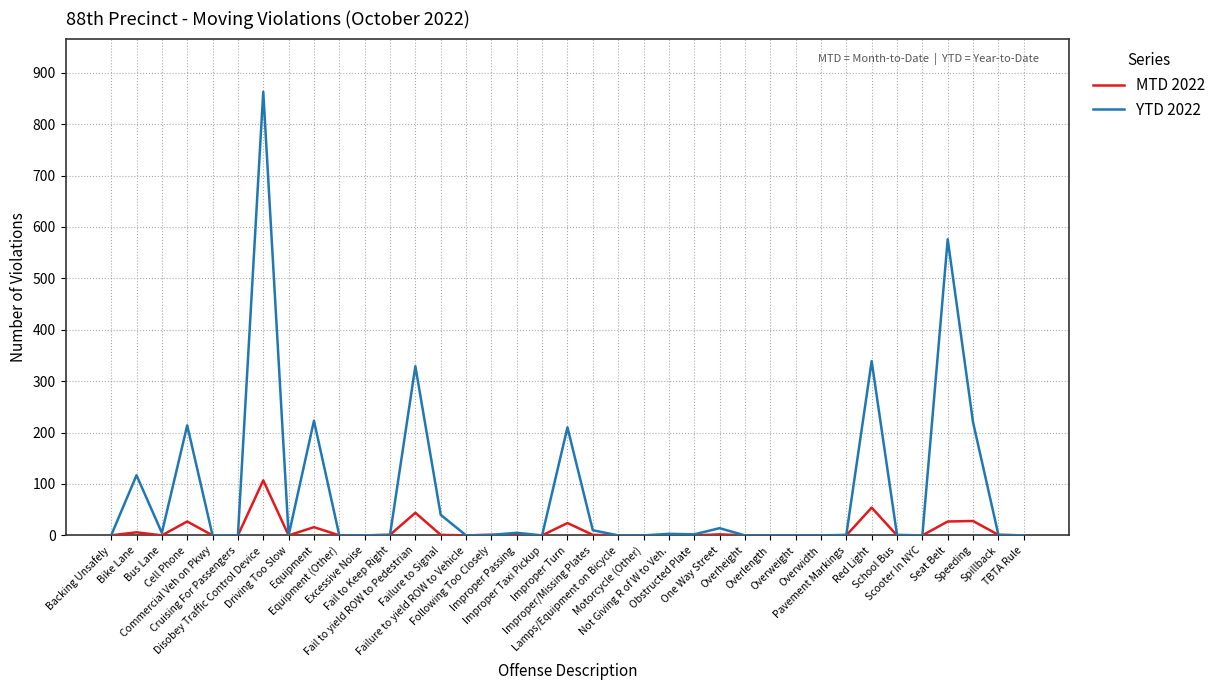

List the series in order of their peak value, lowest first.

MTD 2022, YTD 2022